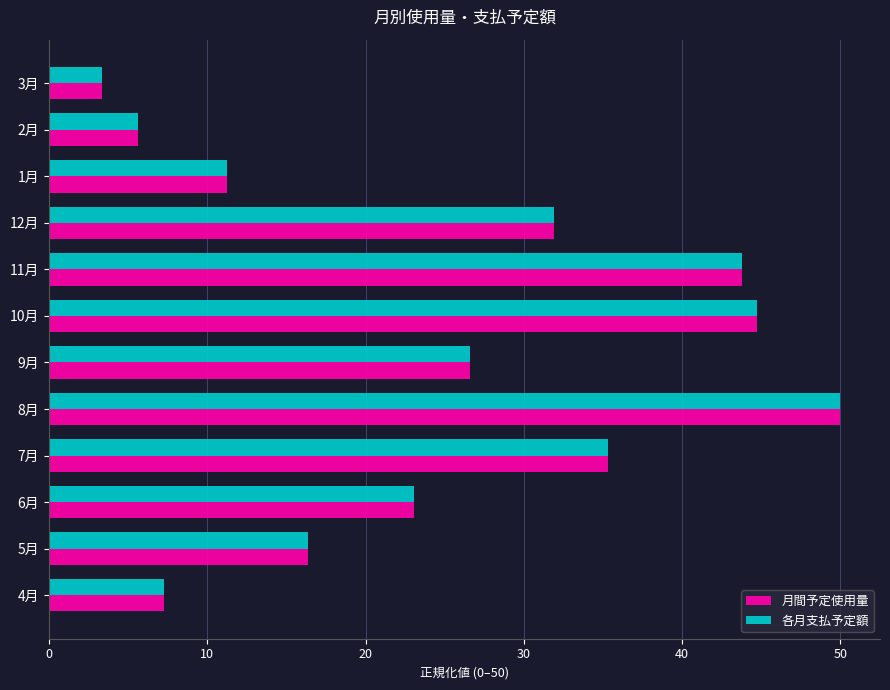

Which series has the largest range (max minus min)?

各月支払予定額